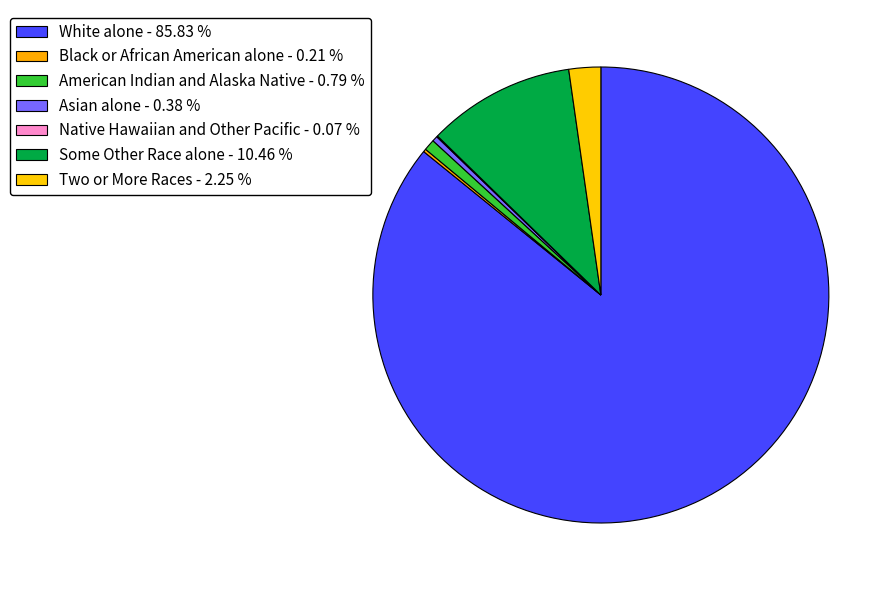

Count the number of slices in the pie.

7